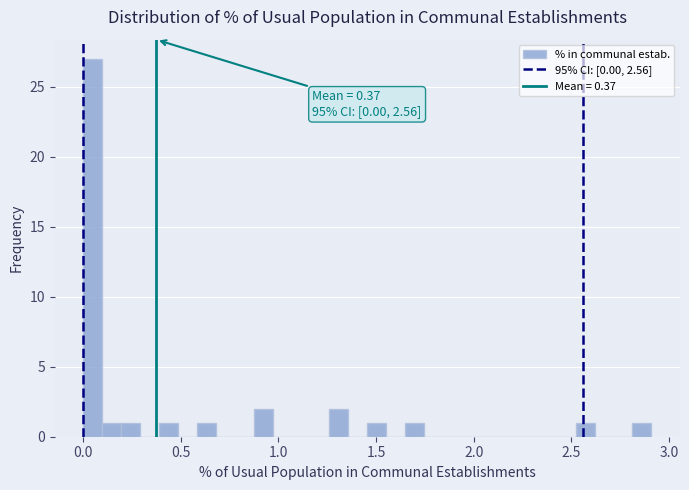

Around what value on the x-axis is the tallest bar? Give the approximate position of its centre, as read against the axis.

0.05